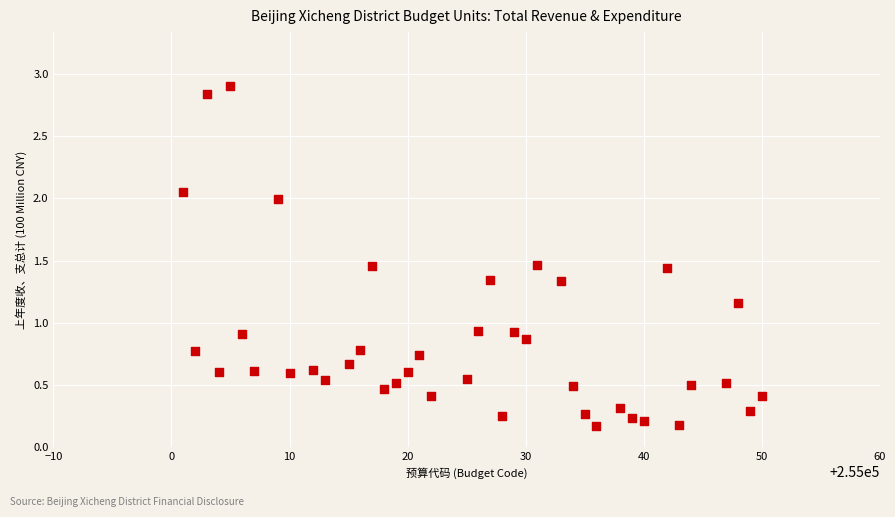

What is the range of X values (max minus min)?

49.0